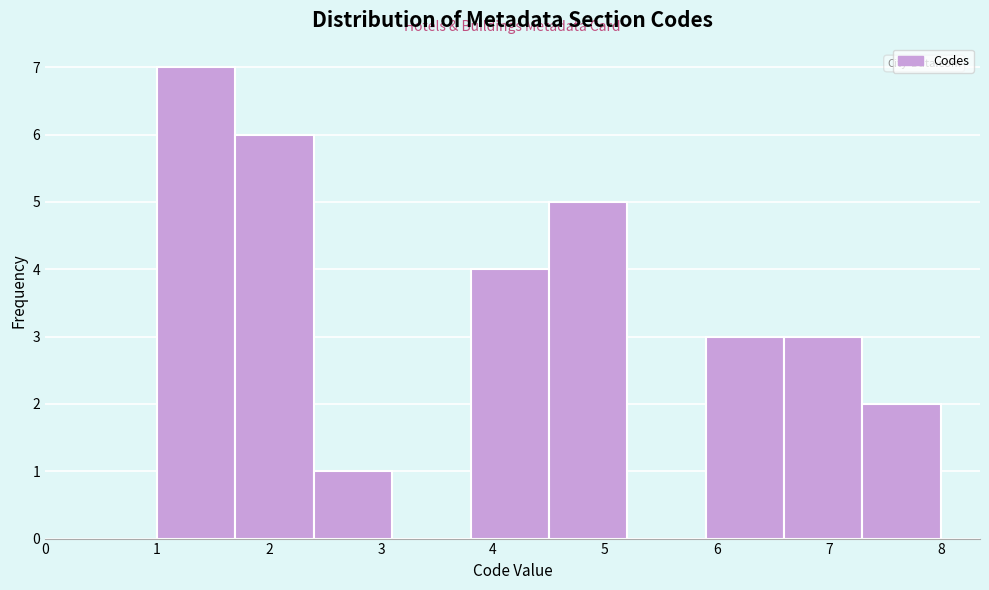

Reading left to right, transcribe this chart: for each bar, give the range it covers on the x-axis and its height. The values are not printed on the chart, so give them approximately, as read against the axis.

1.0 to 1.7: 7
1.7 to 2.4: 6
2.4 to 3.1: 1
3.1 to 3.8: 0
3.8 to 4.5: 4
4.5 to 5.2: 5
5.2 to 5.9: 0
5.9 to 6.6: 3
6.6 to 7.3: 3
7.3 to 8.0: 2